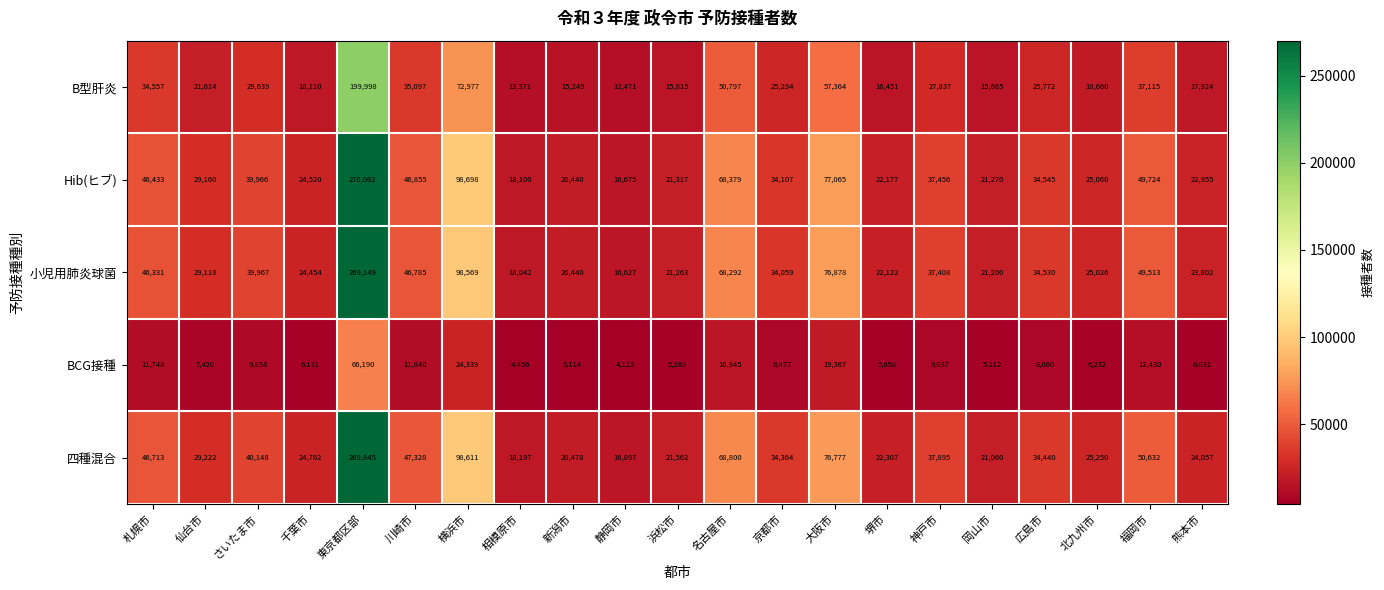

Is it true that Hib(ヒブ) equals 25182 at 大阪市?

False